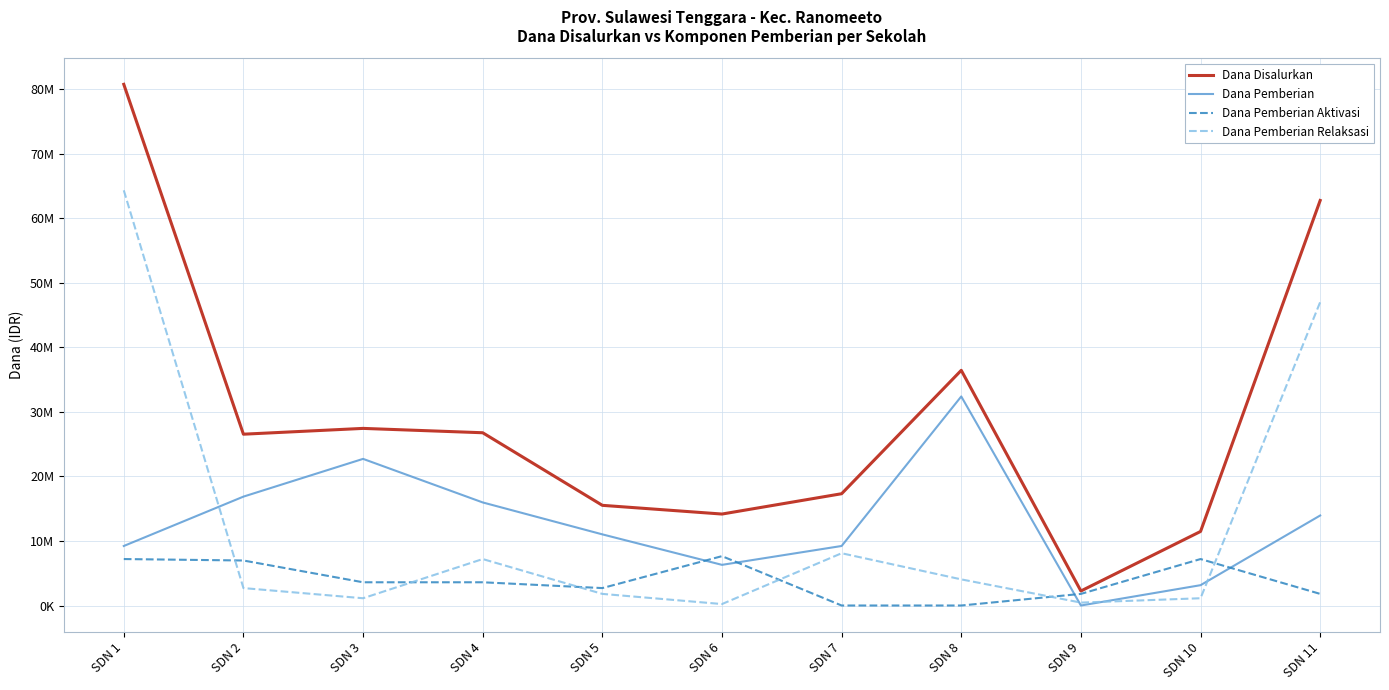

What is the value of the Dana Pemberian point at the 3rd from the left?

22725000